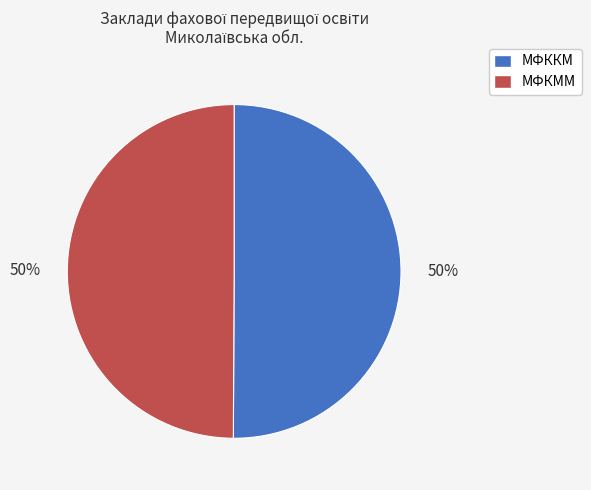

To the nearest percent, what portion does МФКММ represent?

50%